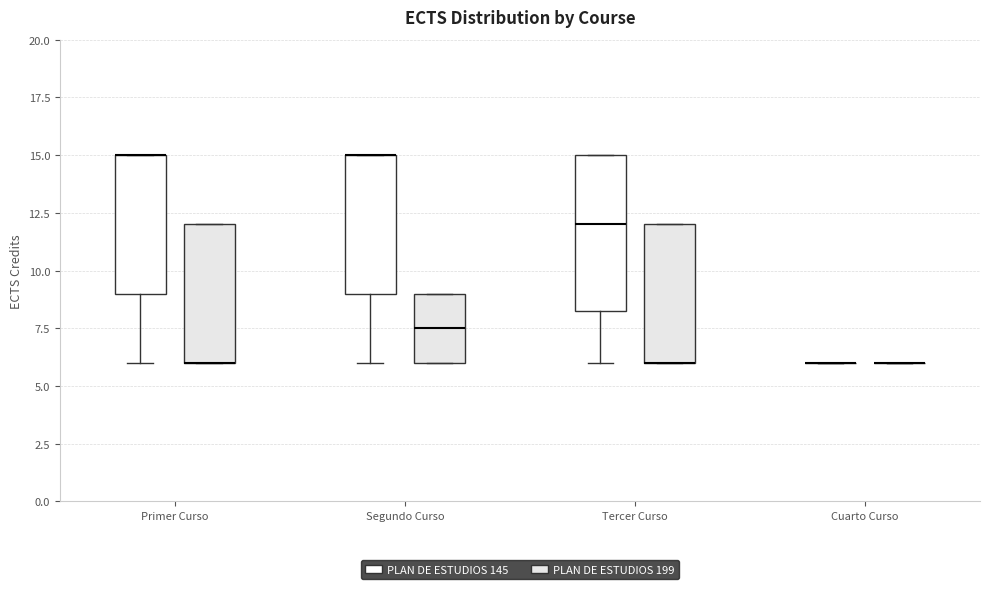

Comparing the boxes themselves (not the whiskers), which one is the tallest?

Tercer Curso (PLAN DE ESTUDIOS 145)